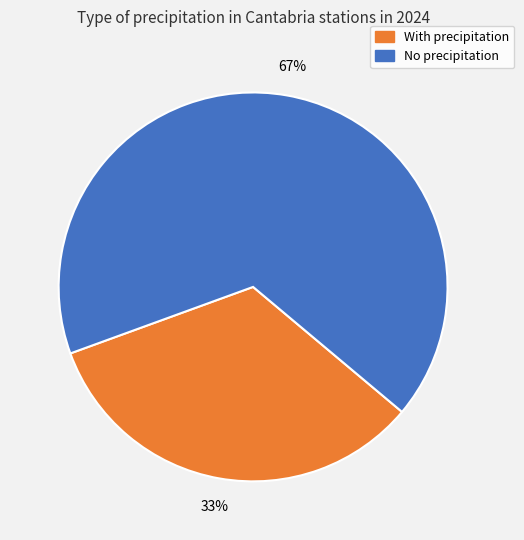

How many segments does this pie chart have?

2